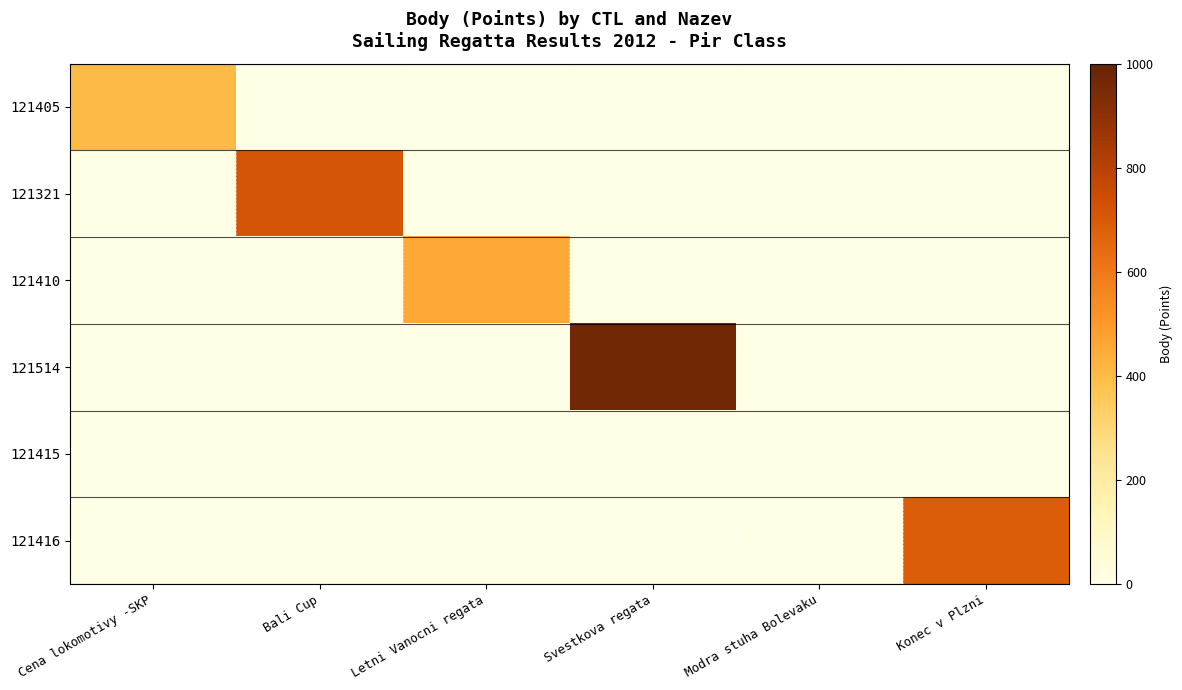

Reading left to right, what are all the values shown in this chart?

121405: Cena lokomotivy -SKP=404	Bali Cup=0	Letni Vanocni regata=0	Svestkova regata=0	Modra stuha Bolevaku=0	Konec v Plzni=0
121321: Cena lokomotivy -SKP=0	Bali Cup=718	Letni Vanocni regata=0	Svestkova regata=0	Modra stuha Bolevaku=0	Konec v Plzni=0
121410: Cena lokomotivy -SKP=0	Bali Cup=0	Letni Vanocni regata=452	Svestkova regata=0	Modra stuha Bolevaku=0	Konec v Plzni=0
121514: Cena lokomotivy -SKP=0	Bali Cup=0	Letni Vanocni regata=0	Svestkova regata=969	Modra stuha Bolevaku=0	Konec v Plzni=0
121415: Cena lokomotivy -SKP=0	Bali Cup=0	Letni Vanocni regata=0	Svestkova regata=0	Modra stuha Bolevaku=0	Konec v Plzni=0
121416: Cena lokomotivy -SKP=0	Bali Cup=0	Letni Vanocni regata=0	Svestkova regata=0	Modra stuha Bolevaku=0	Konec v Plzni=688